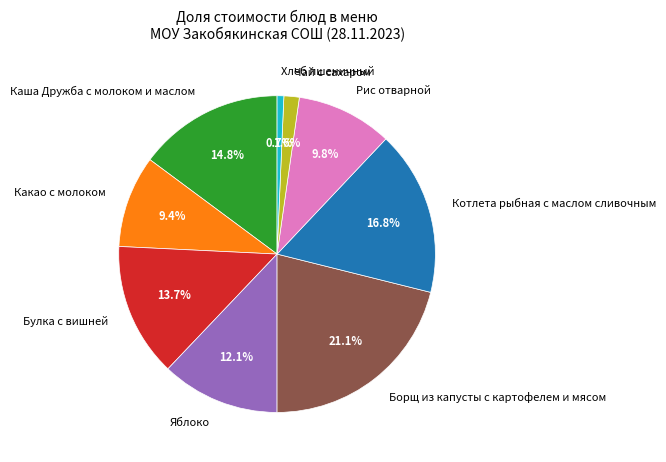

Combined, do Булка с вишней and Чай с сахаром account for over 50%?

No